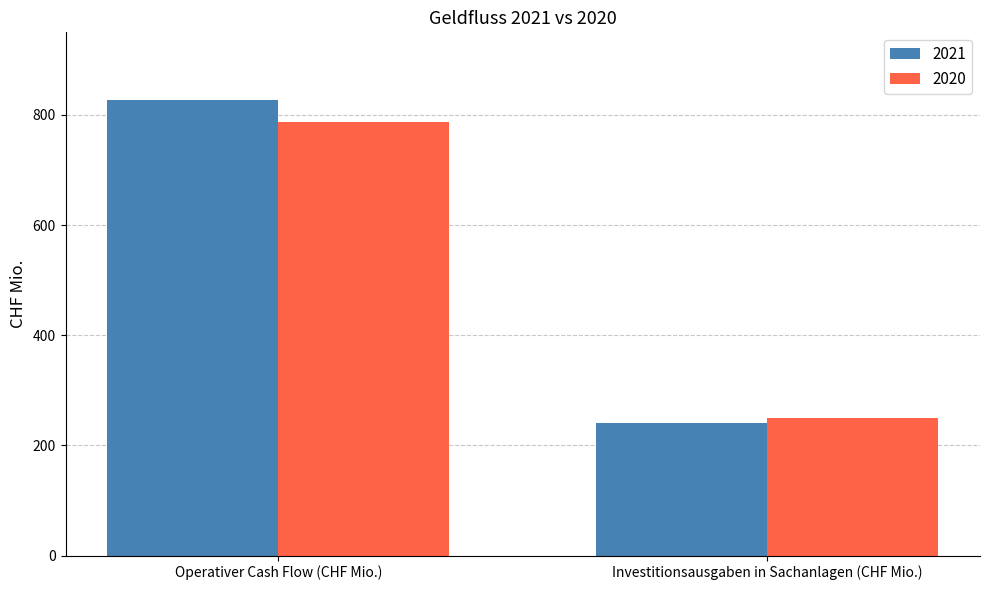

Read the 2021 value at Operativer Cash Flow (CHF Mio.).

826.8